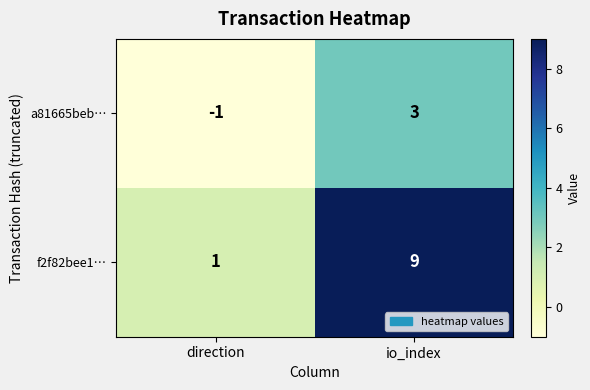

The value of a81665beb… at io_index is 3. True or false?

True